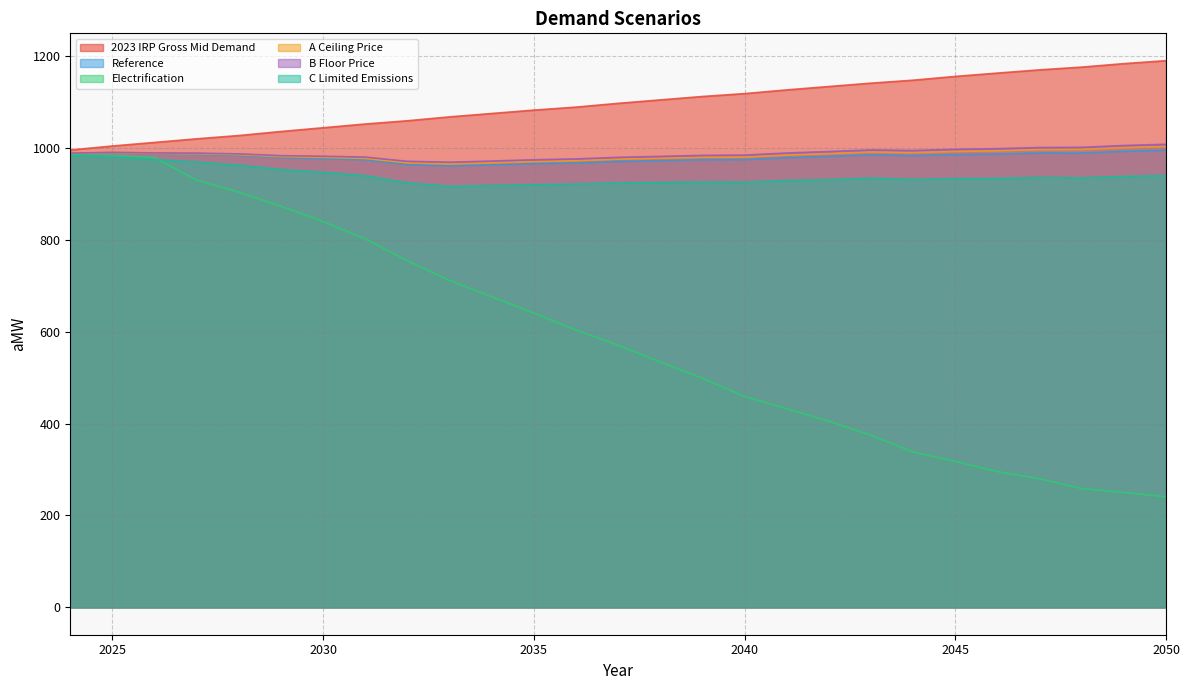

What is the total value across all series at 2029?

5802.4